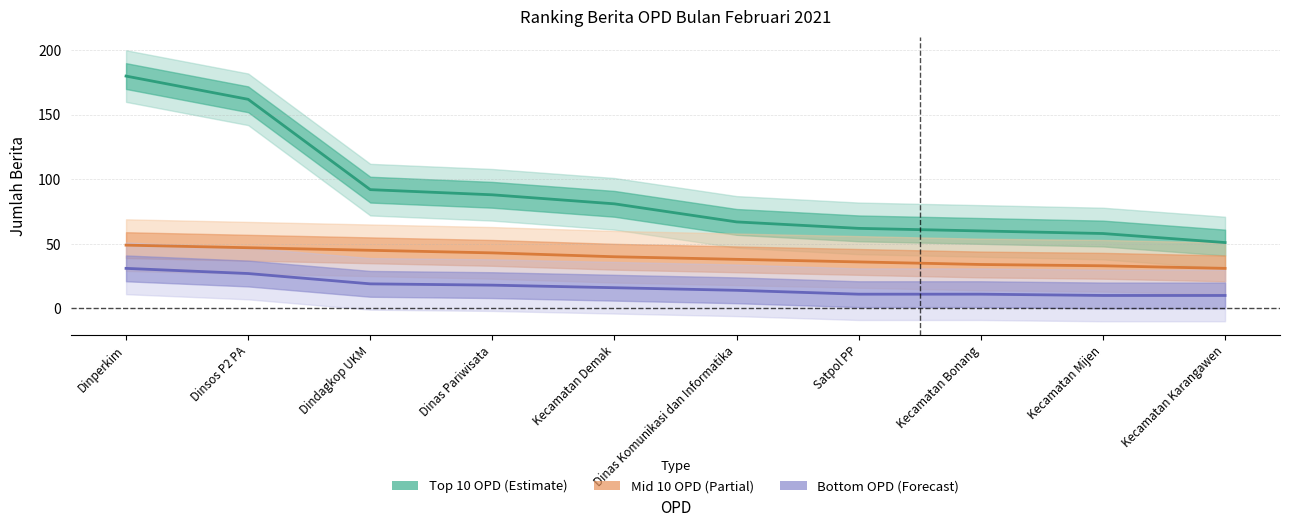

What is the smallest value displayed?

10